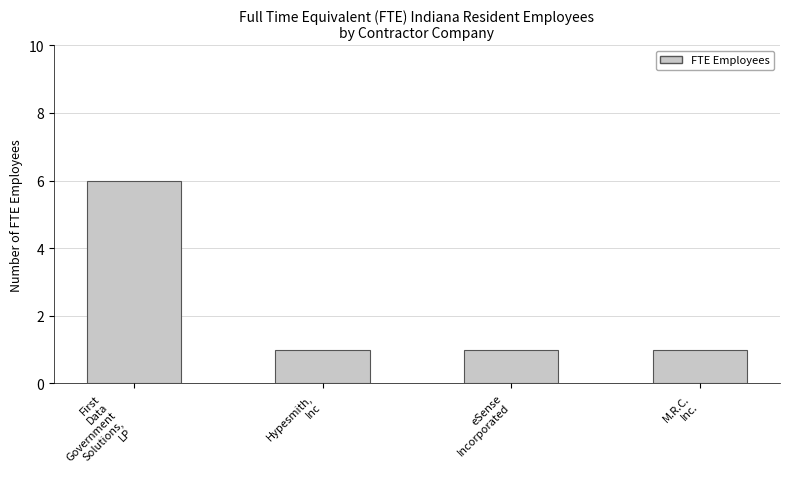

Are the bars grouped side by side (vs. stacked)?

No